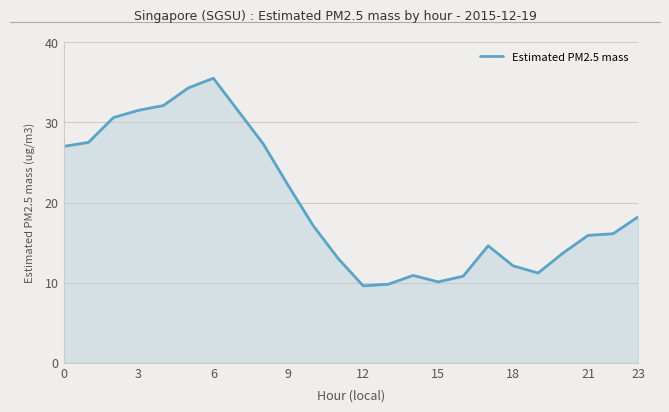

What is the difference between the maximum and minimum values?

25.9